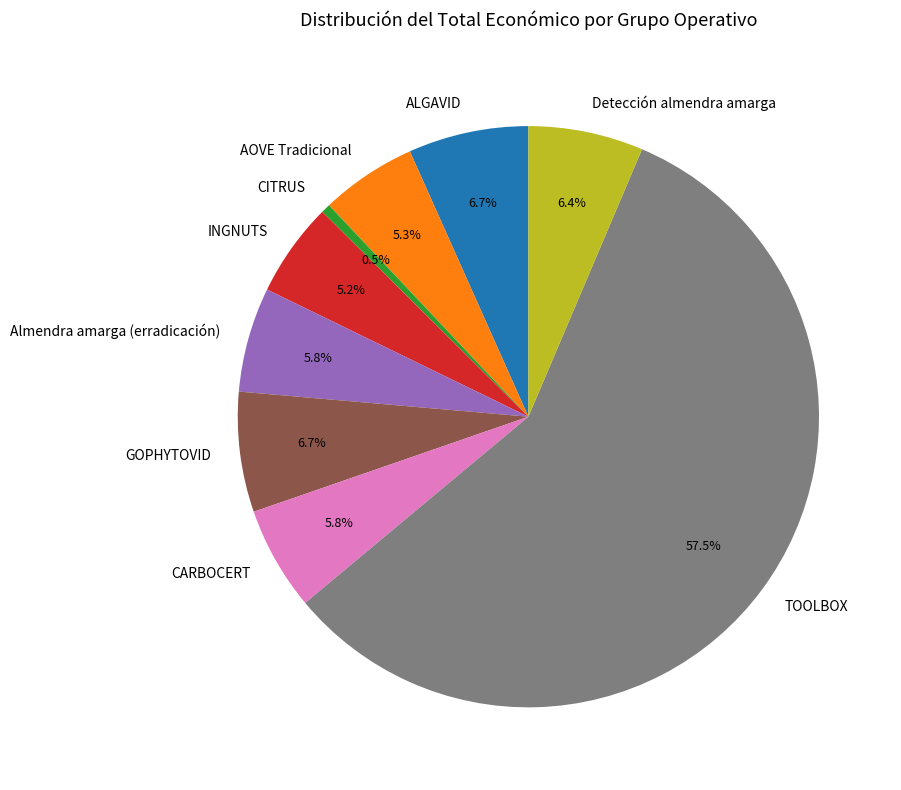

Count the number of slices in the pie.

9